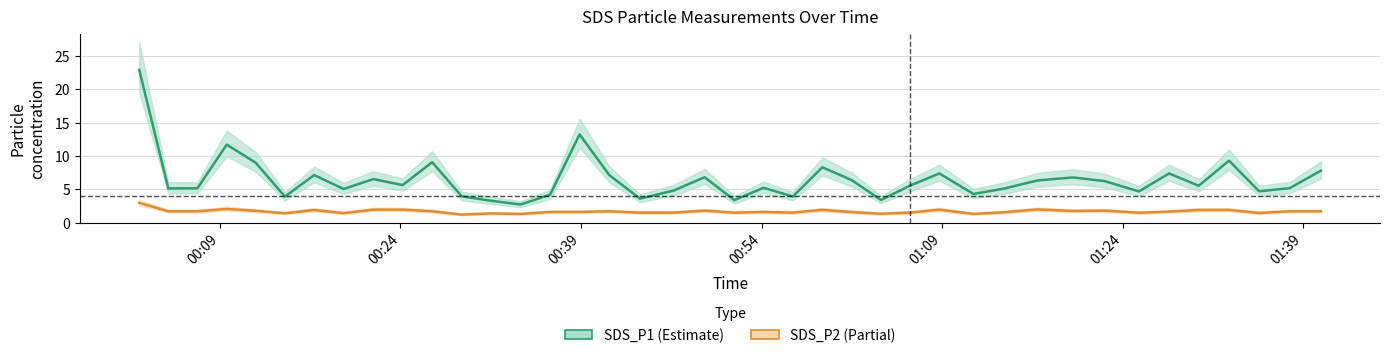

What is the lowest value of the SDS_P2 (Partial) series?

1.2